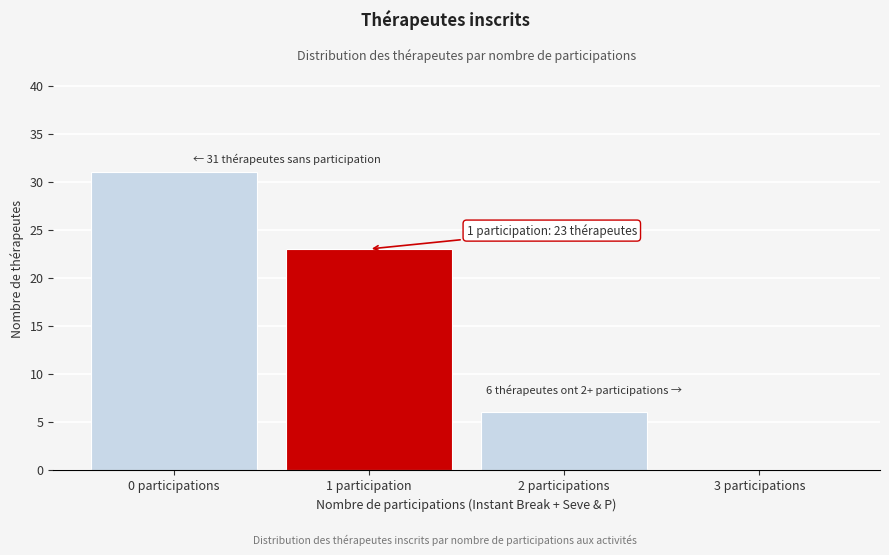

Reading left to right, what are all the values shown in this chart?

0 participations=31	1 participation=23	2 participations=6	3 participations=0